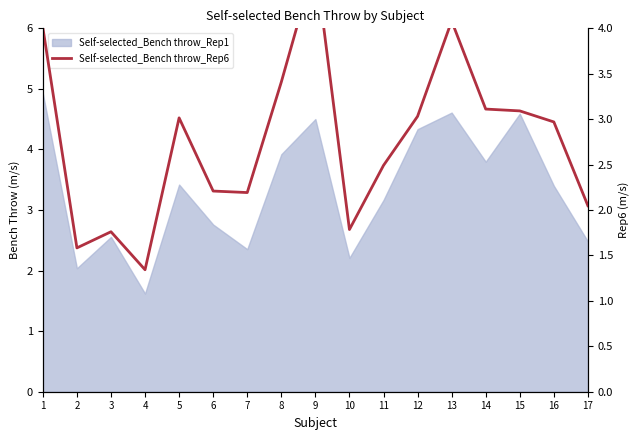

Reading left to right, what are all the values shown in this chart?

4.0	1.6	1.8	1.3	3.0	2.2	2.2	3.4	4.7	1.8	2.5	3.0	4.1	3.1	3.1	3.0	2.0